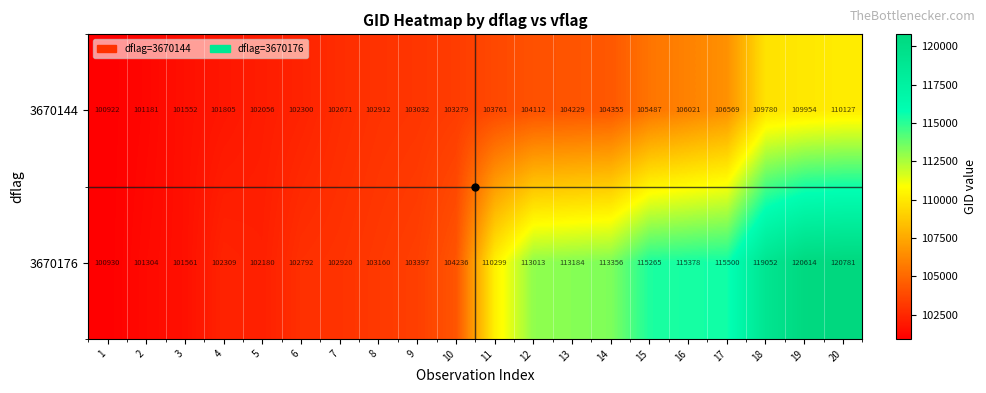

At how many categories does at least one series exceed 110152?

10